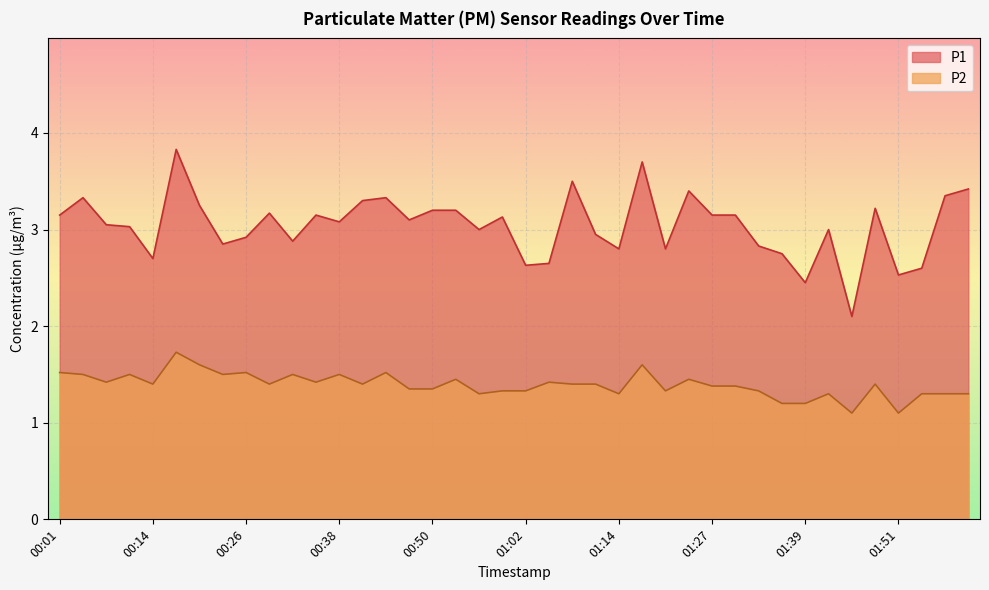

How many lines are shown in the chart?

2